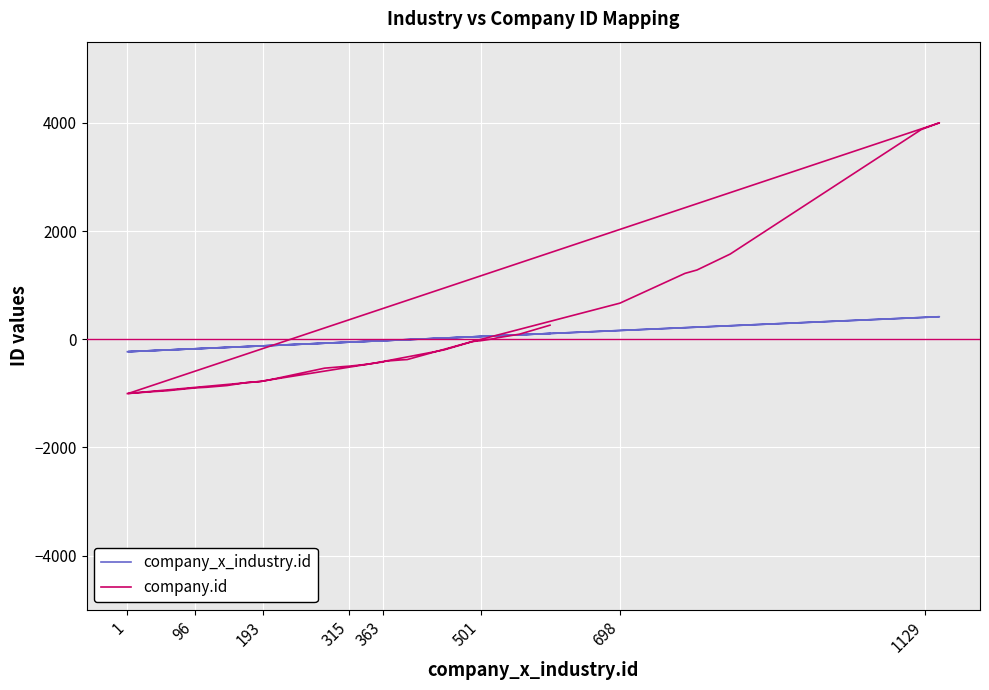

Between which two adjacent categories do company.id and company_x_industry.id first intersect?

193 and 315